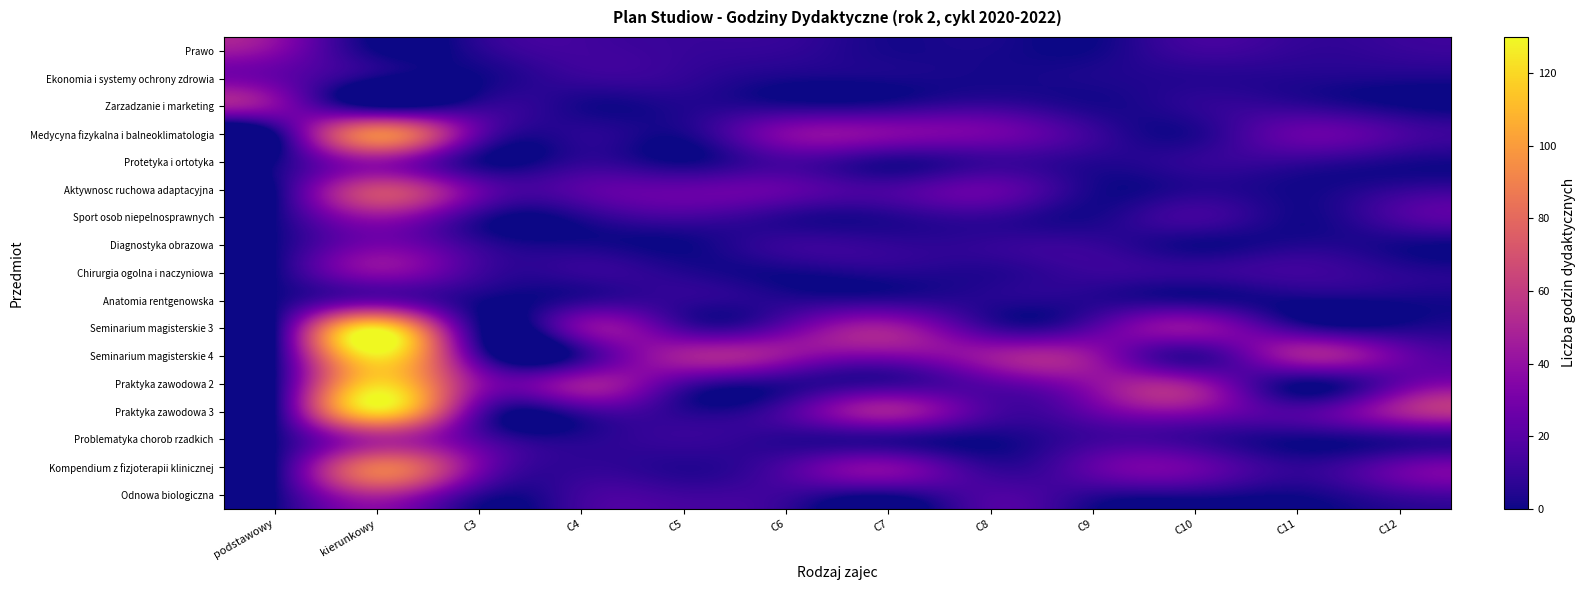

What is the greatest value displayed?

125.0